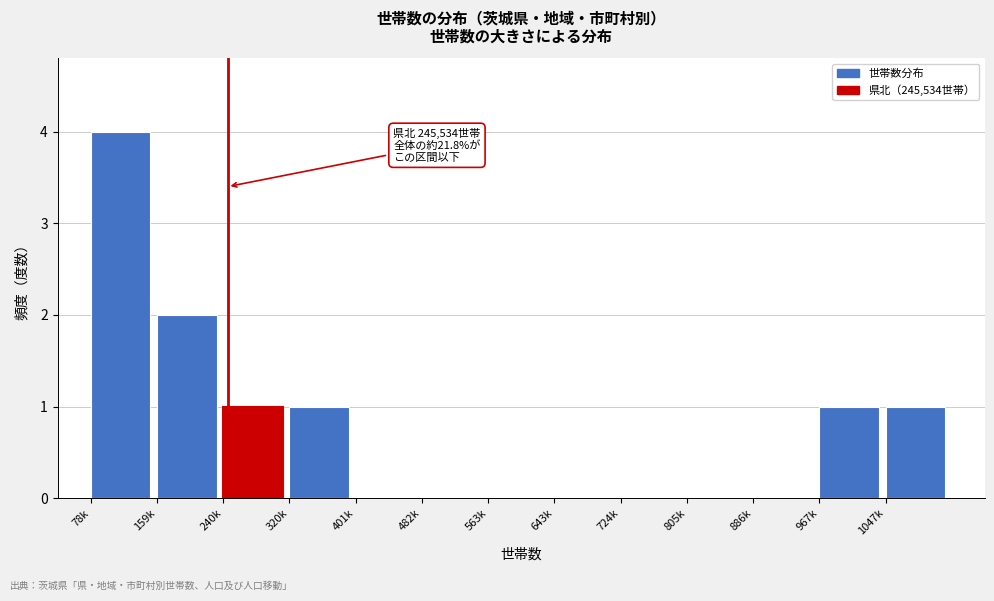

Reading left to right, what are all the values shown in this chart?

78k=4	159k=2	240k=1	320k=1	401k=0	482k=0	563k=0	643k=0	724k=0	805k=0	886k=0	967k=1	1047k=1